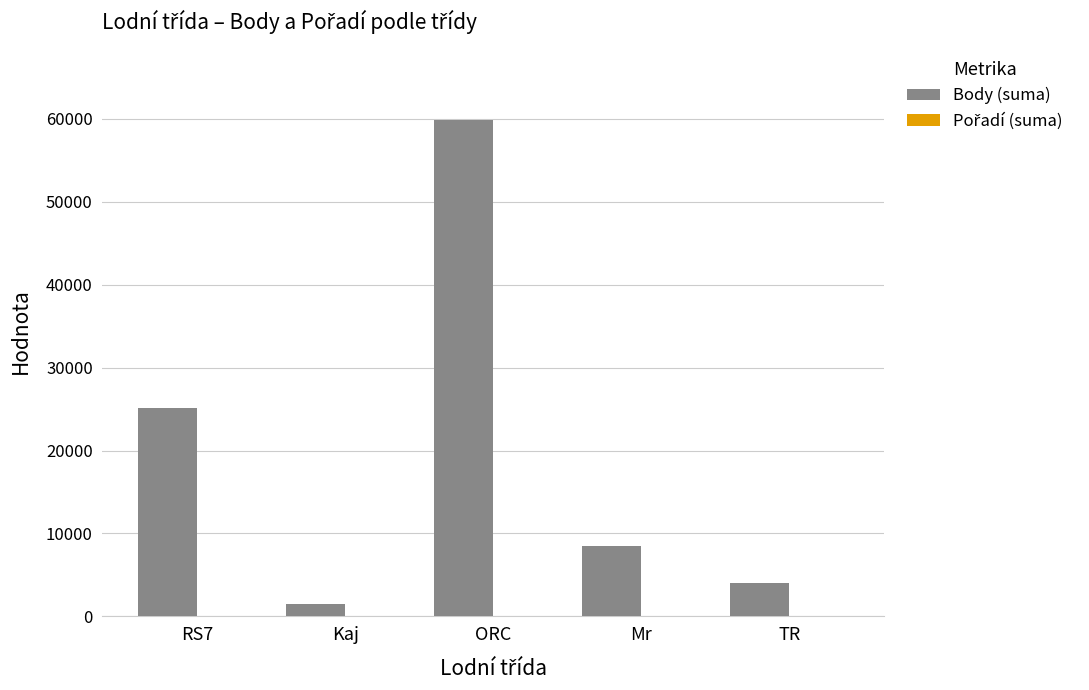

Which label corresponds to the largest value in the chart?

ORC